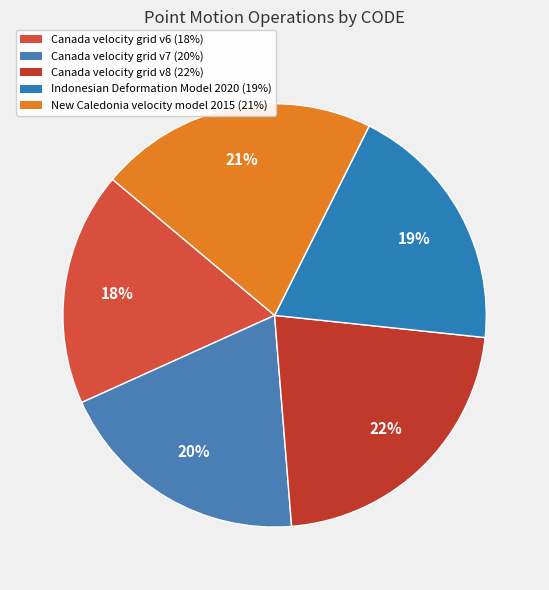

How many segments does this pie chart have?

5